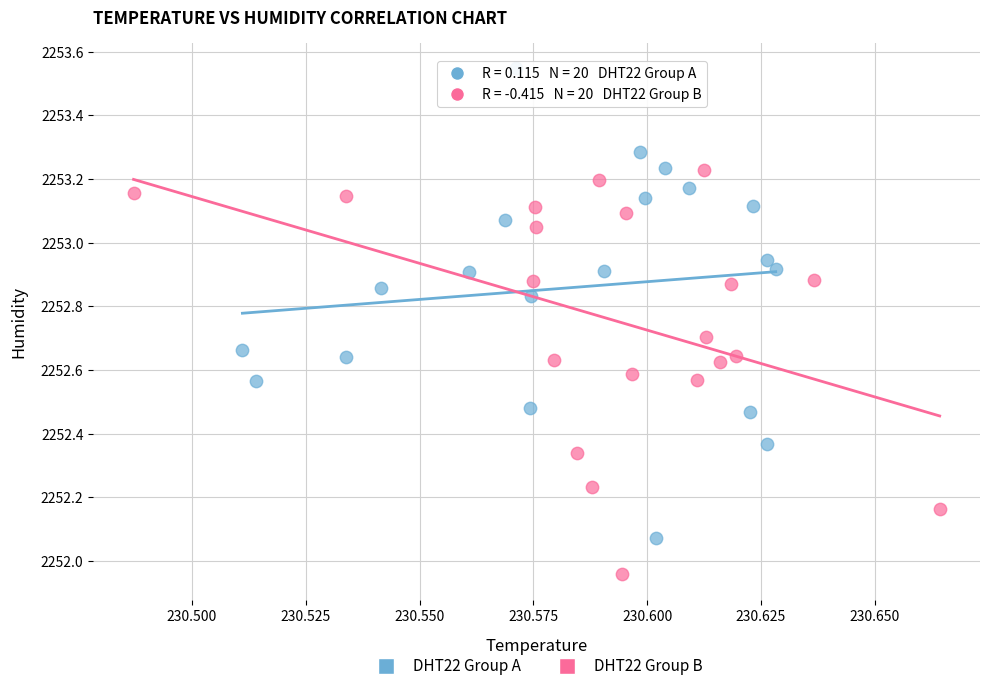

Which series has the largest Y range (max minus min)?

DHT22 Group A